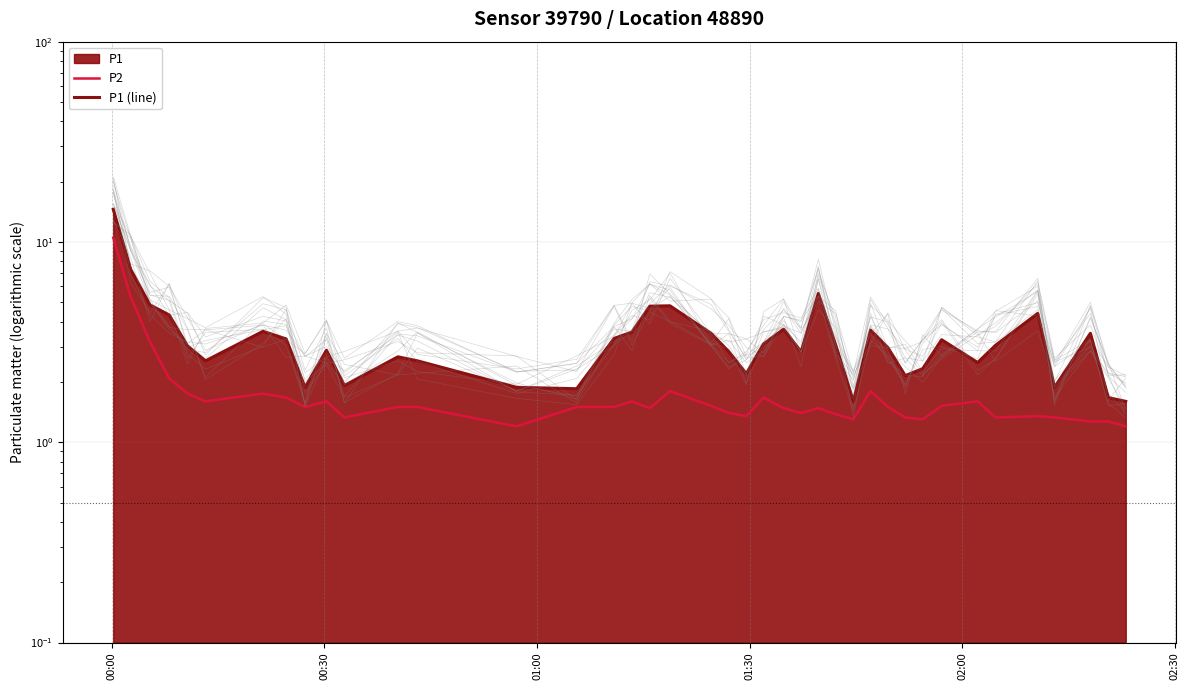

At which category is the sum across all series the highest?

00:00